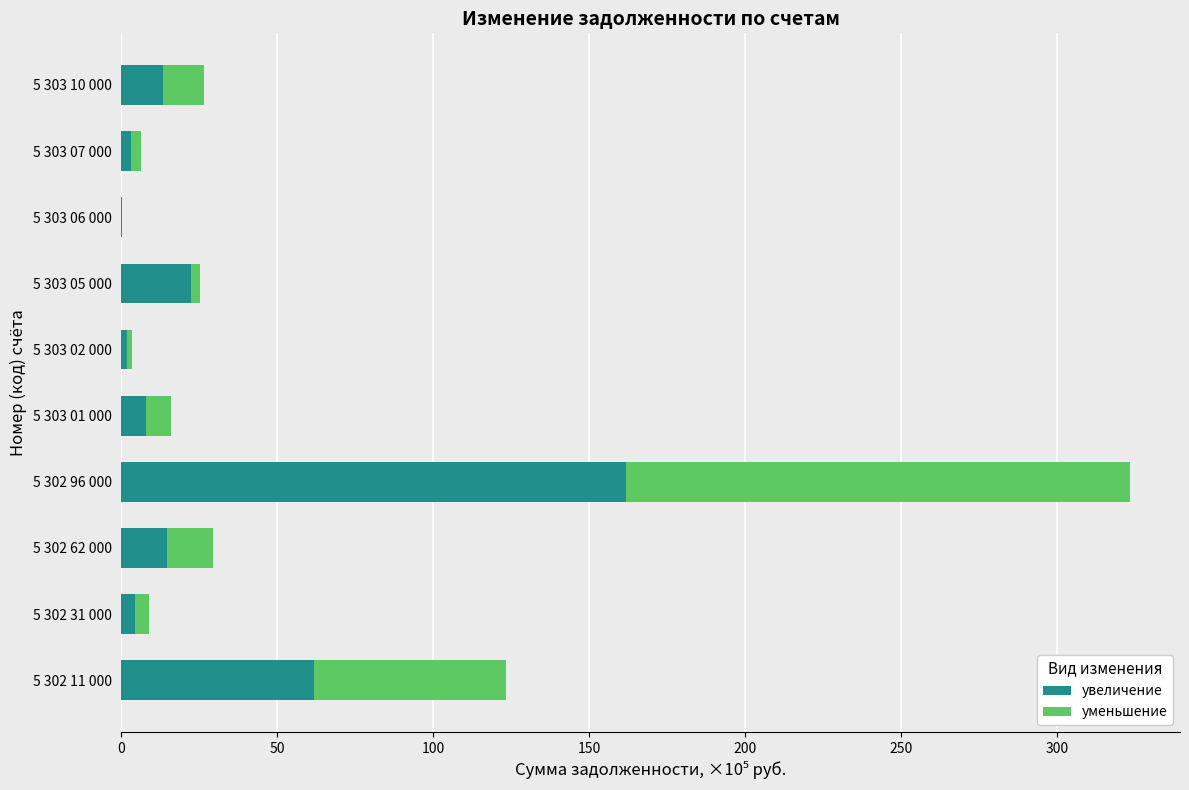

The value of увеличение at 5 302 96 000 is 96.4. True or false?

False